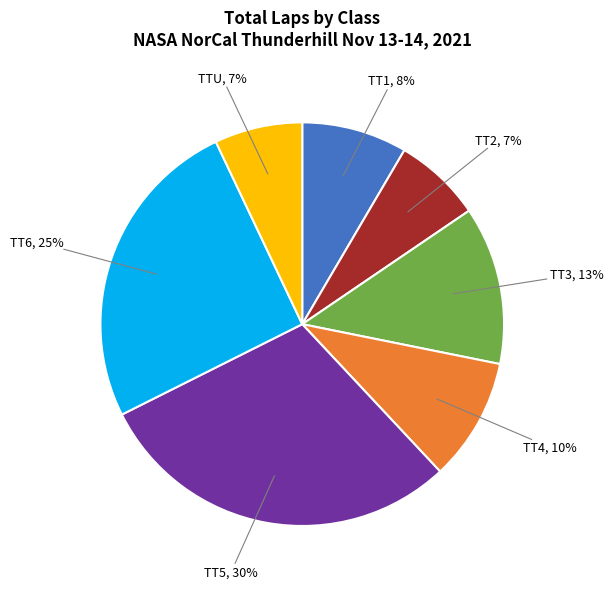

How many slices are in this pie chart?

7